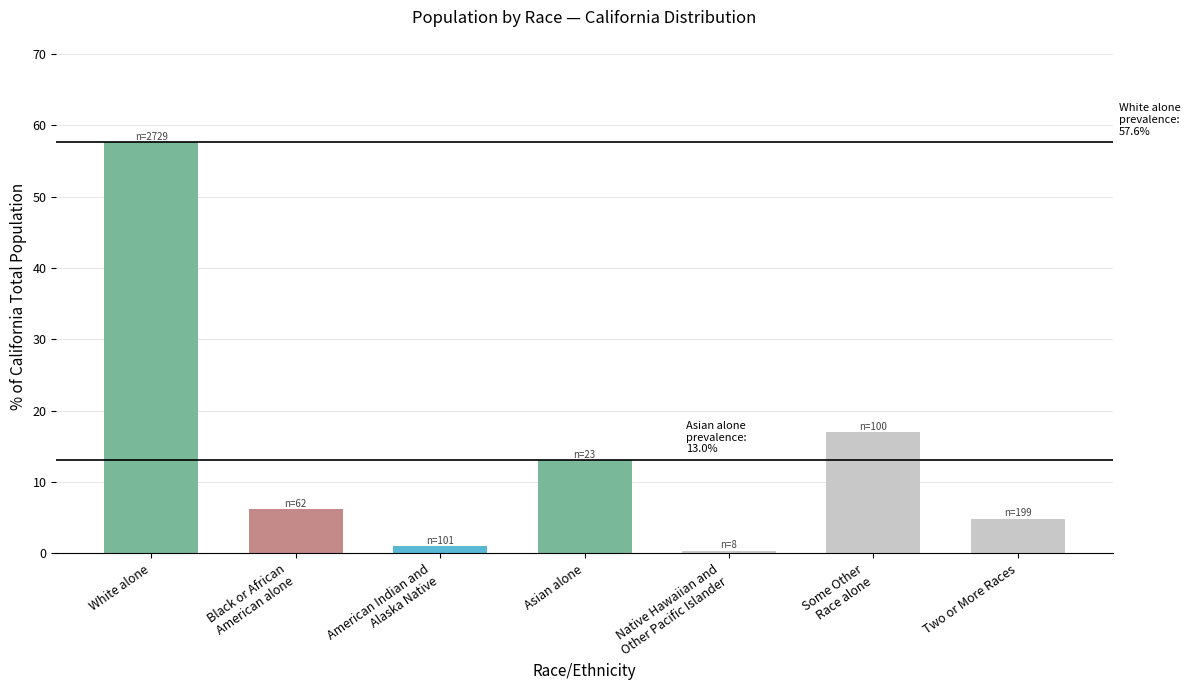

What is the label of the 6th bar from the left?

Some Other
Race alone